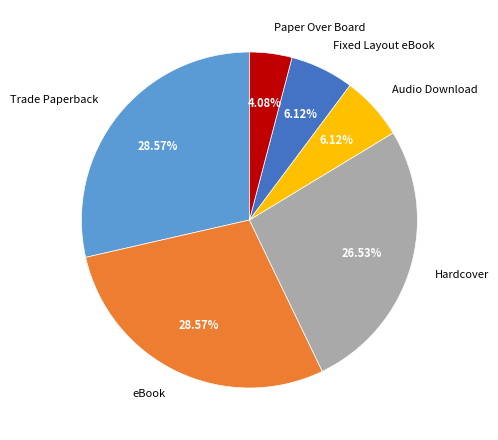

How much of the chart is everything except Hardcover?

73.5%